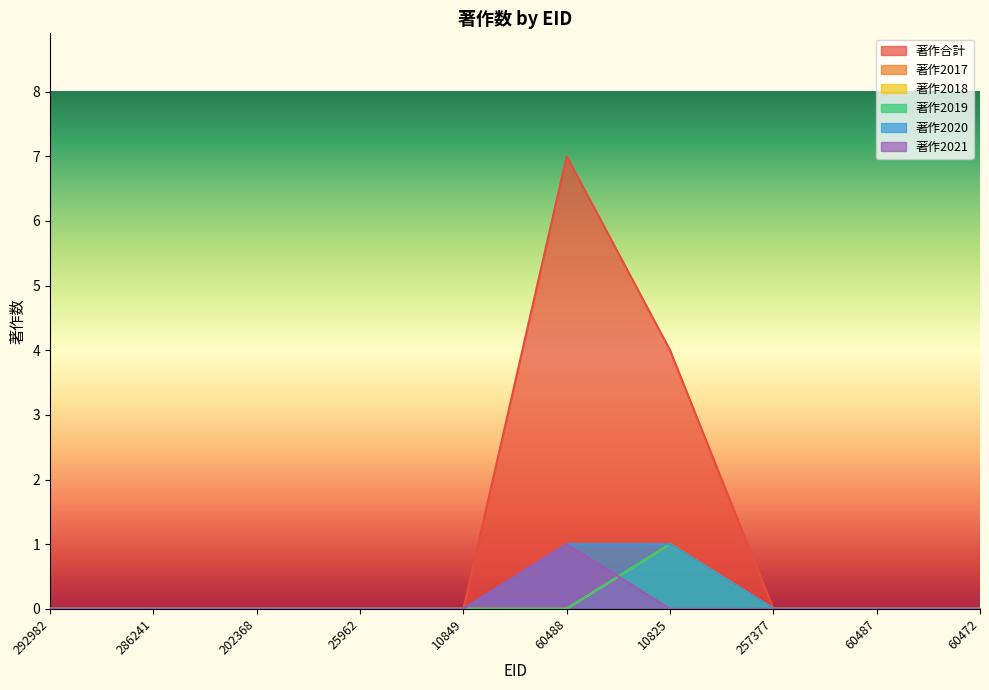

How many data points in 著作2021 are above 0?

1